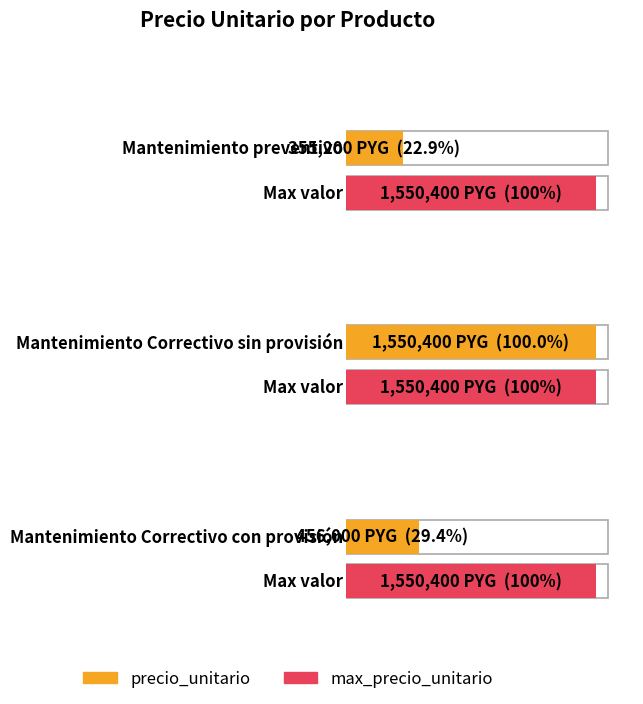

What is the difference between the values at Mantenimiento preventivo and Mantenimiento Correctivo con provisión?

100800